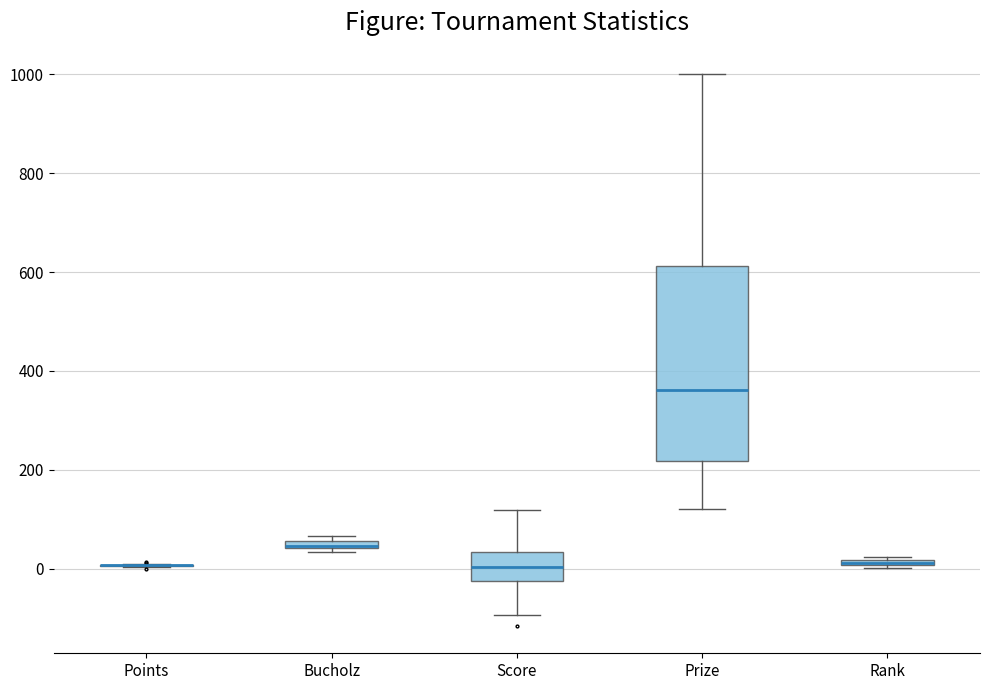

Comparing the boxes themselves (not the whiskers), which one is the tallest?

Prize